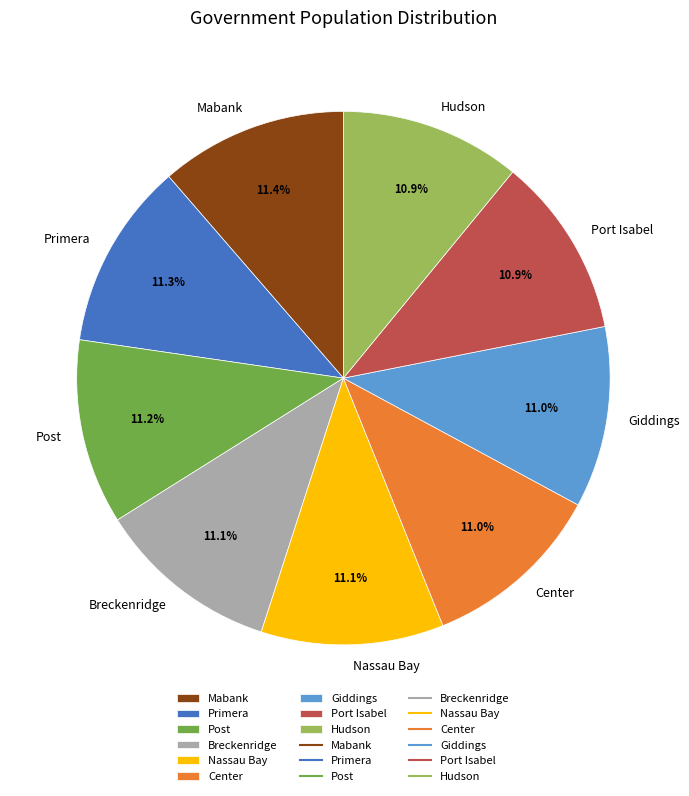

What portion of the pie excludes Hudson?

89.1%